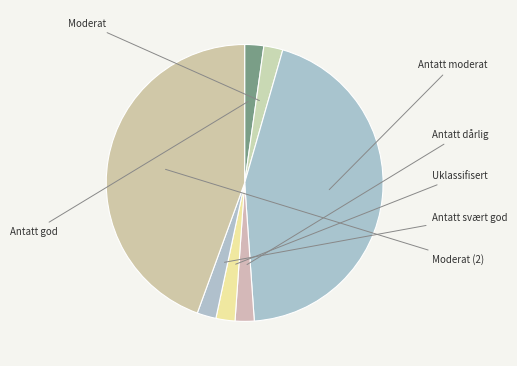

Count the number of slices in the pie.

7